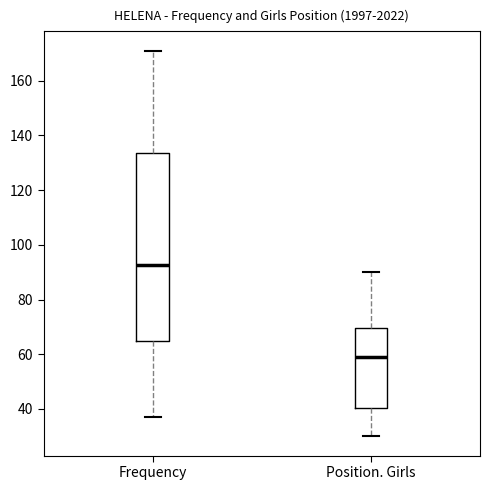

Which box is the tallest, from its lower edge to its upper edge?

Frequency